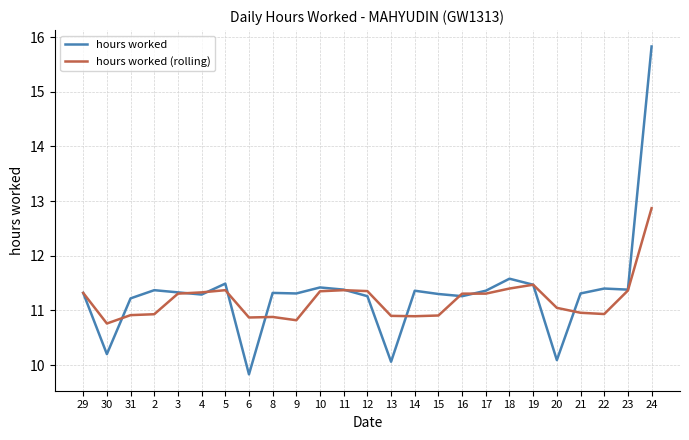

List the series in order of their peak value, lowest first.

hours worked (rolling), hours worked